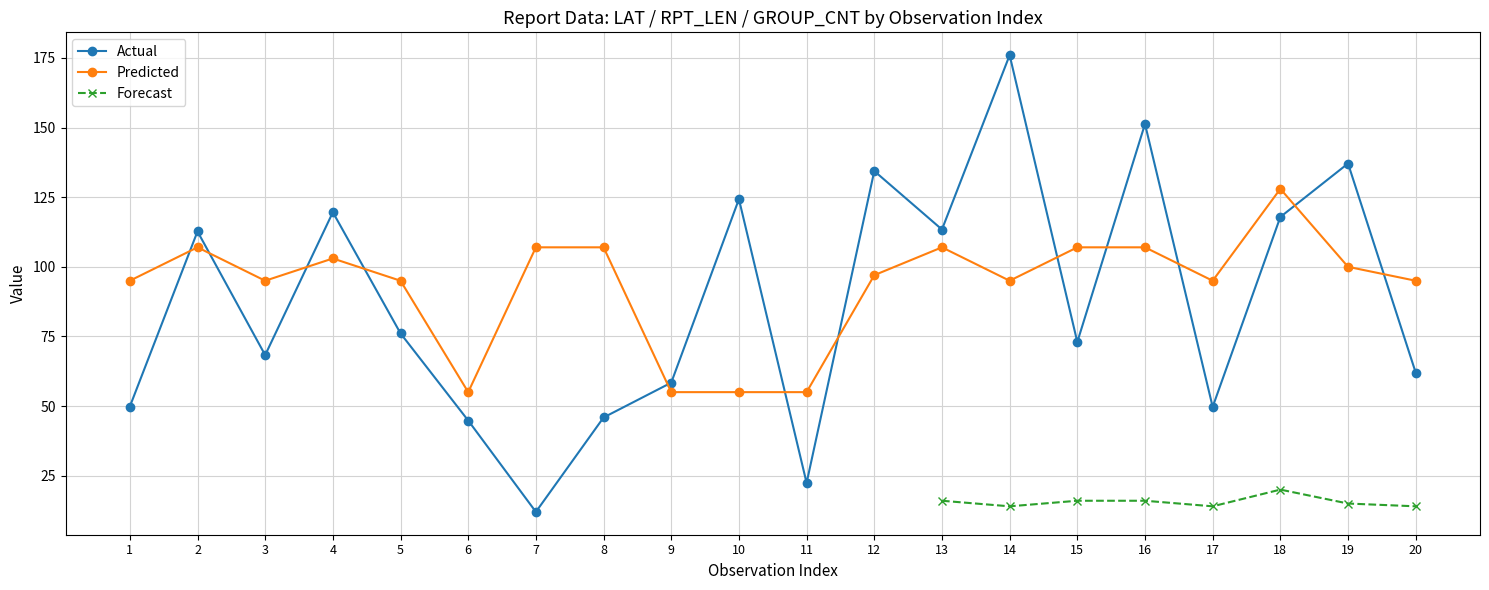

How many categories are shown in the chart?

20